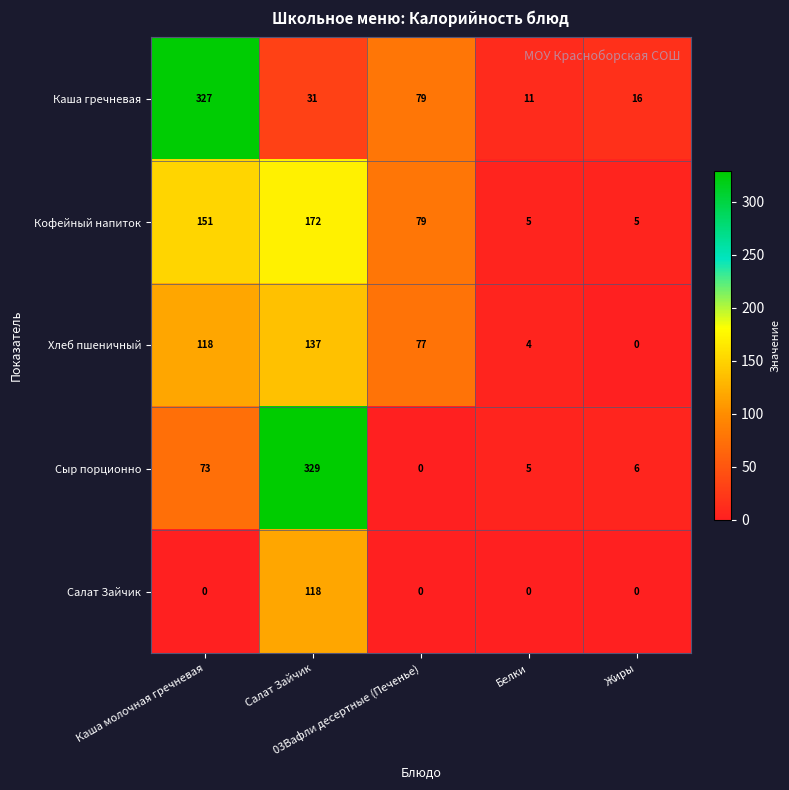

What is the difference between the highest and lowest values at 03Вафли десертные (Печенье)?

79